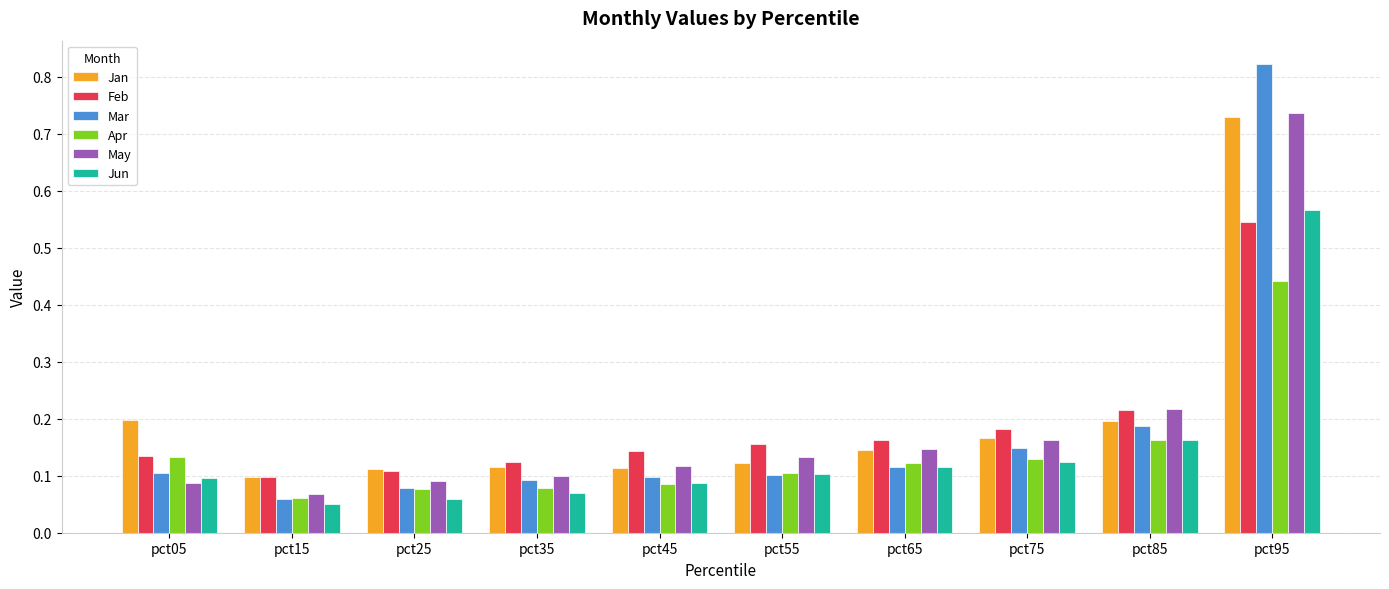

The value of Jun at pct65 is 0.1. True or false?

True